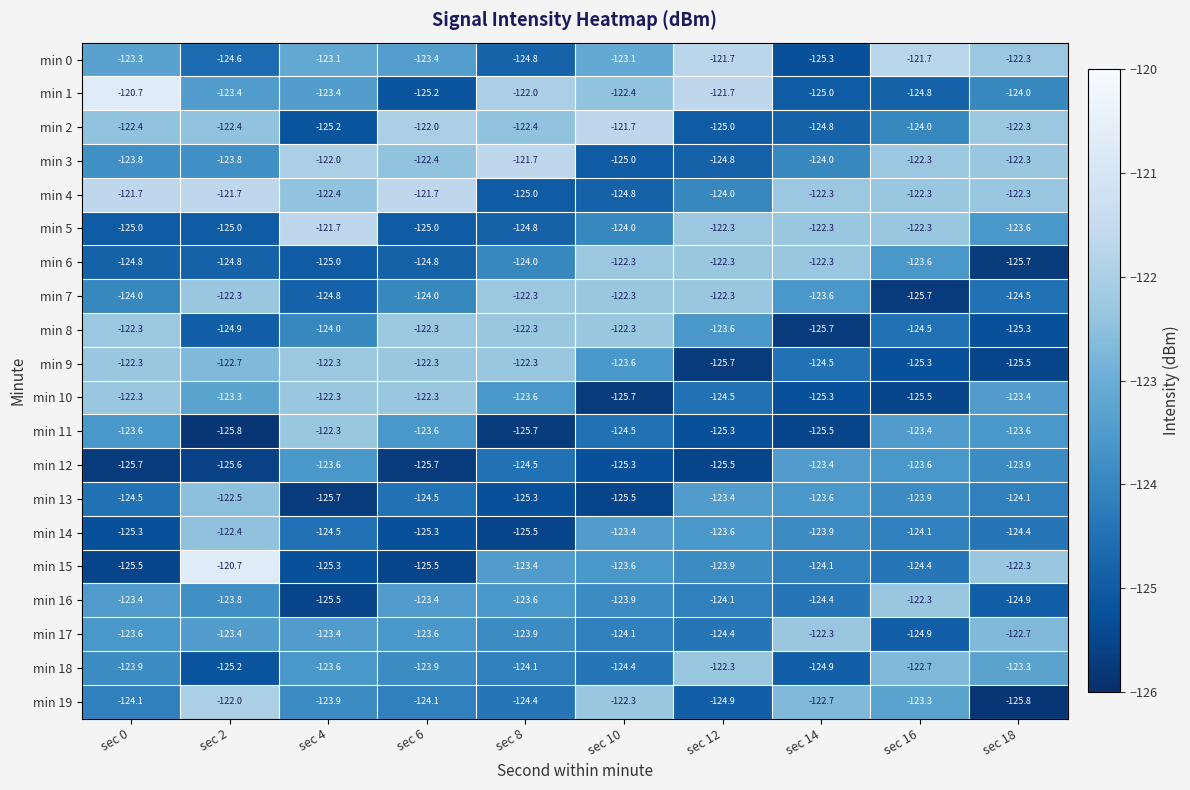

At how many categories does at least one series exceed -123?

10